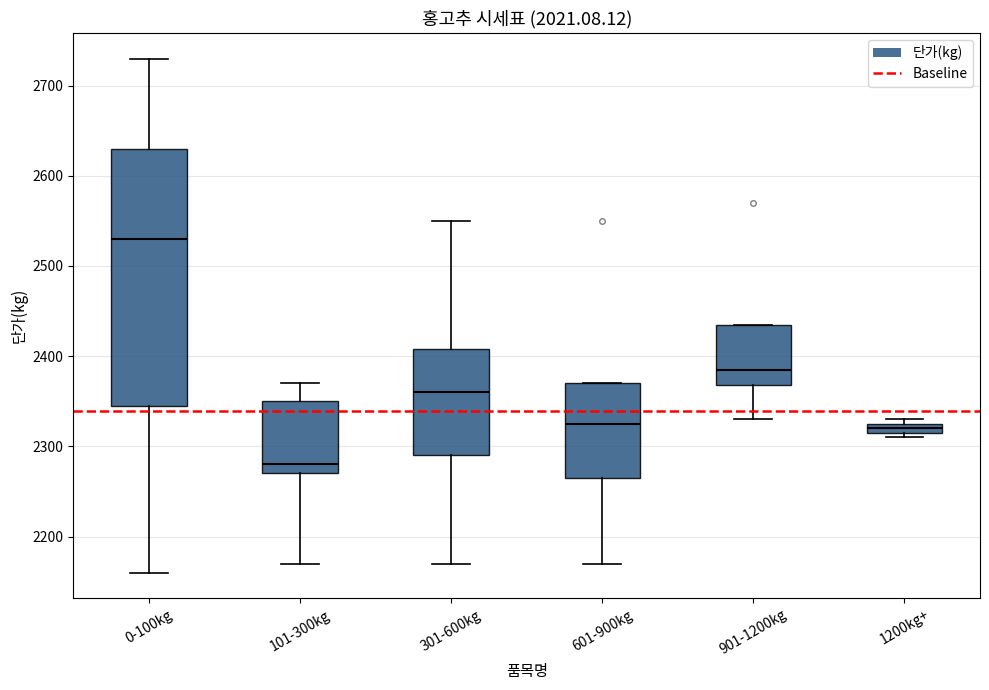

Which box is the tallest, from its lower edge to its upper edge?

0-100kg